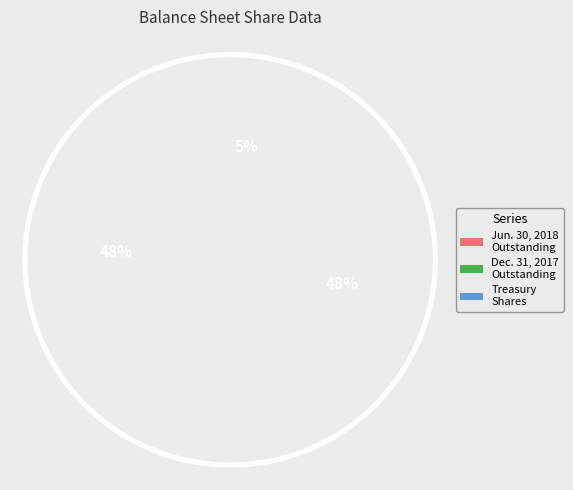

Is there a majority slice in this chart?

No